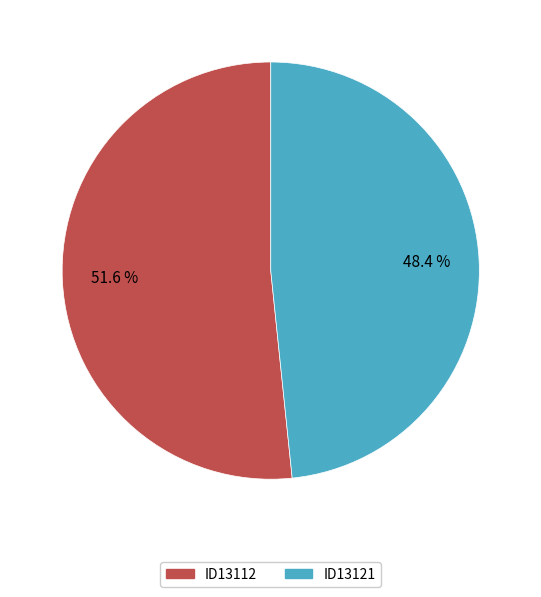

How many segments does this pie chart have?

2